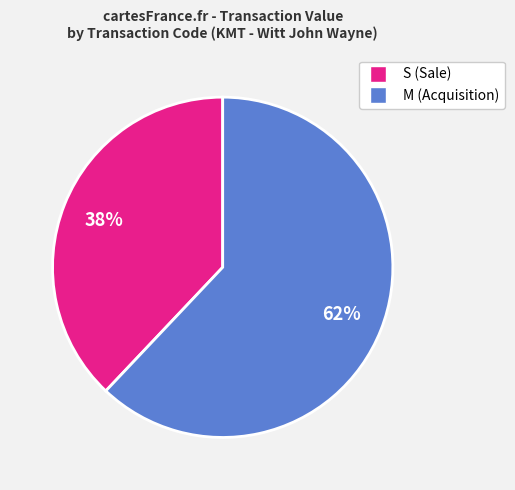

Between M (Acquisition) and S (Sale), which is larger?

M (Acquisition)